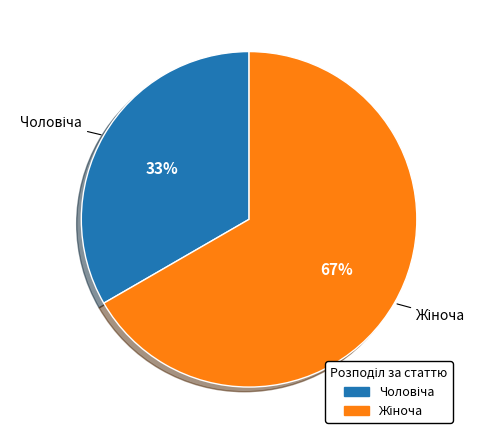

How many segments does this pie chart have?

2